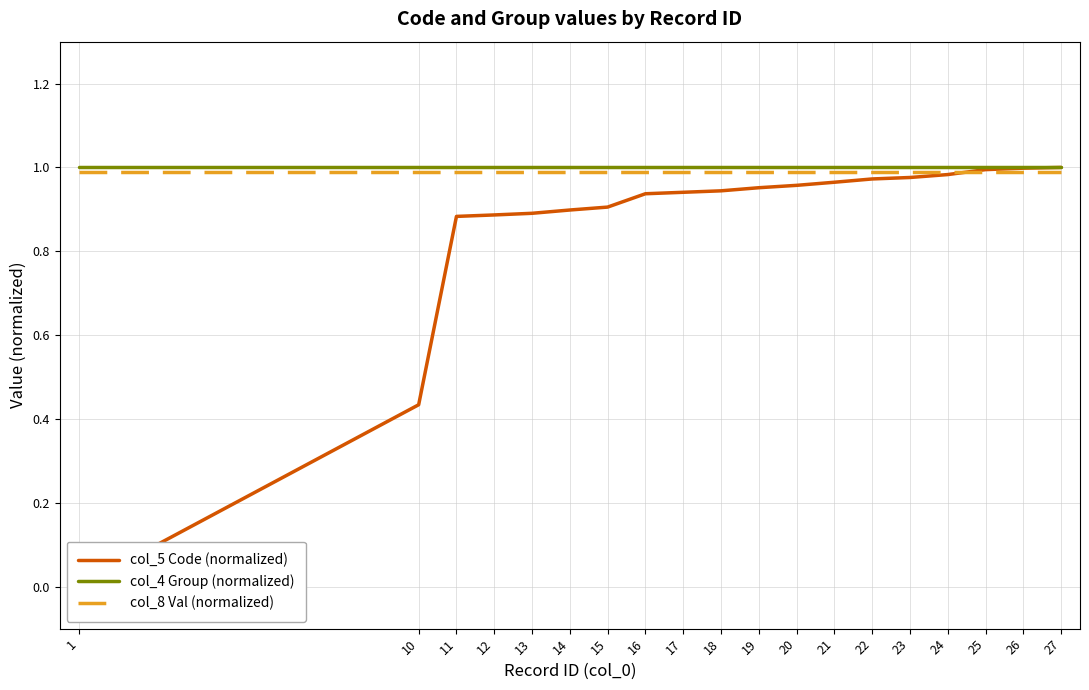

At how many categories does at least one series exceed 0?

19